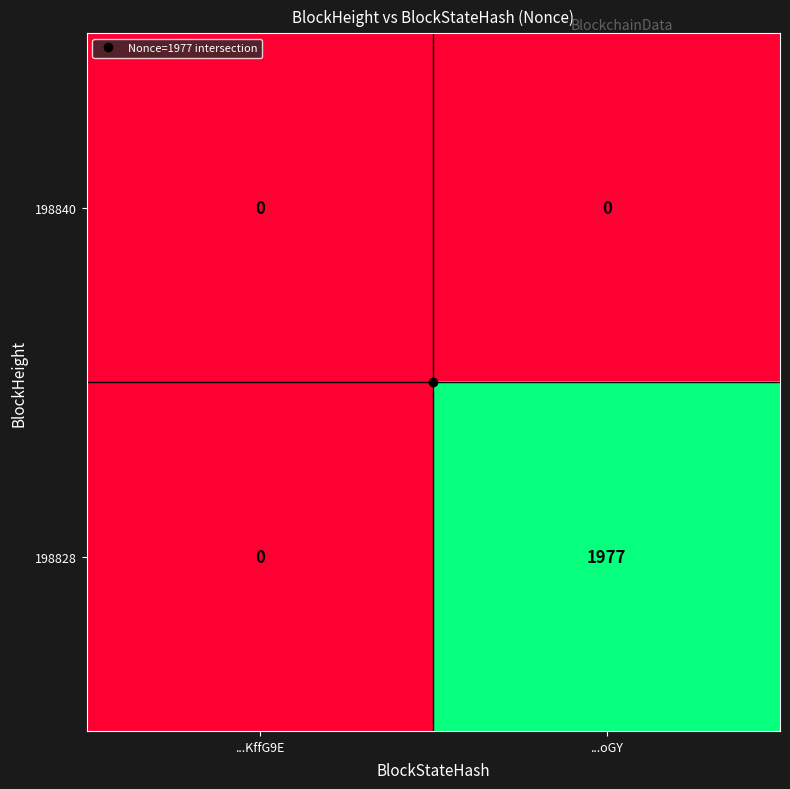

What is the difference between the highest and lowest values at ...oGY?

1977